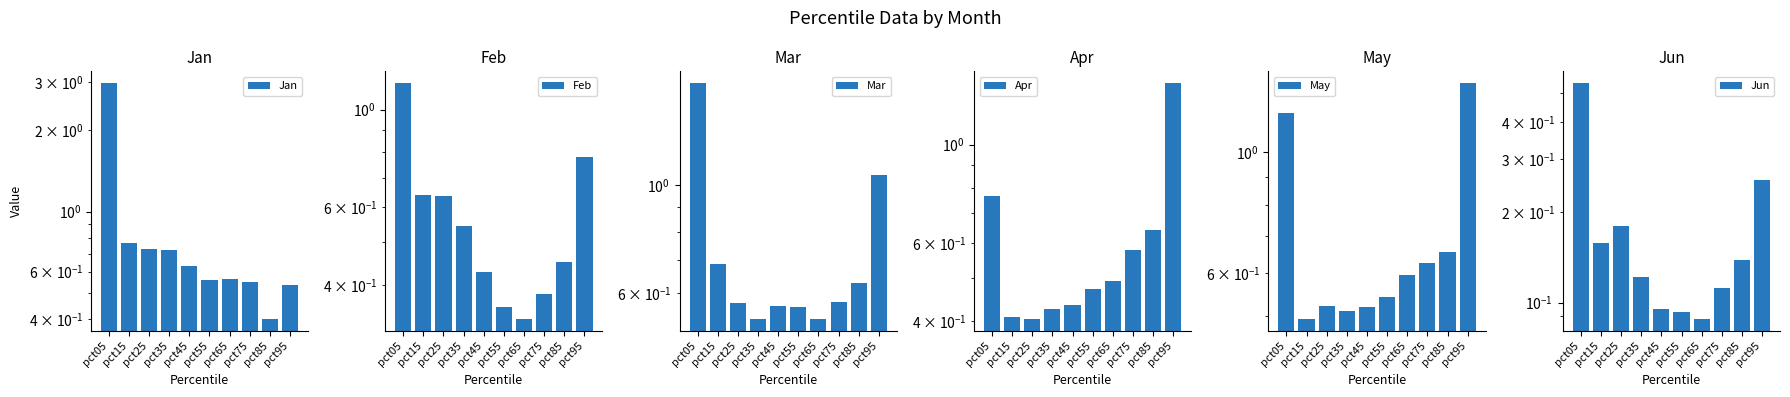

True or false: Feb has a value of 0.4 at pct15.

False